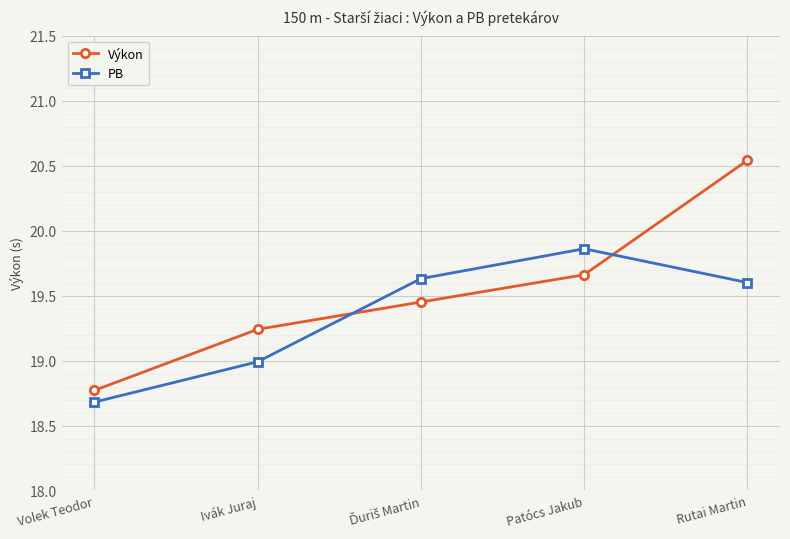

Rank the series at Ivák Juraj from lowest to highest value.

PB, Výkon